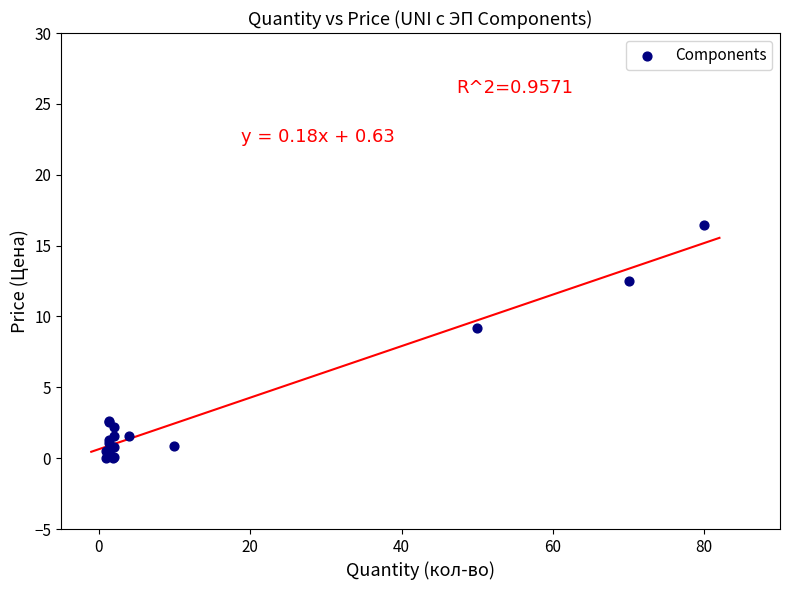

What Y value in the scatter plot is closest to 8?

9.2